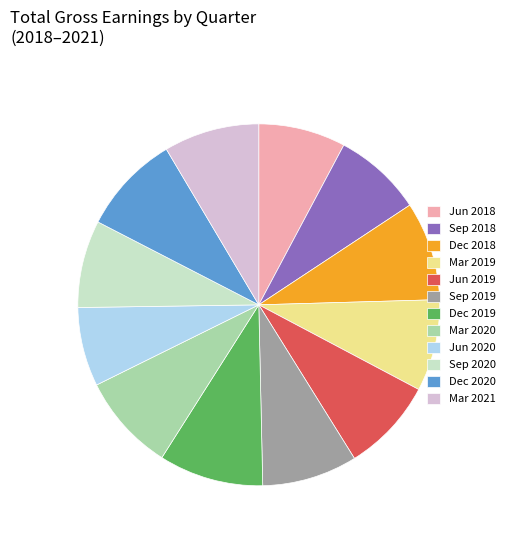

Between Sep 2019 and Sep 2018, which is larger?

Sep 2019